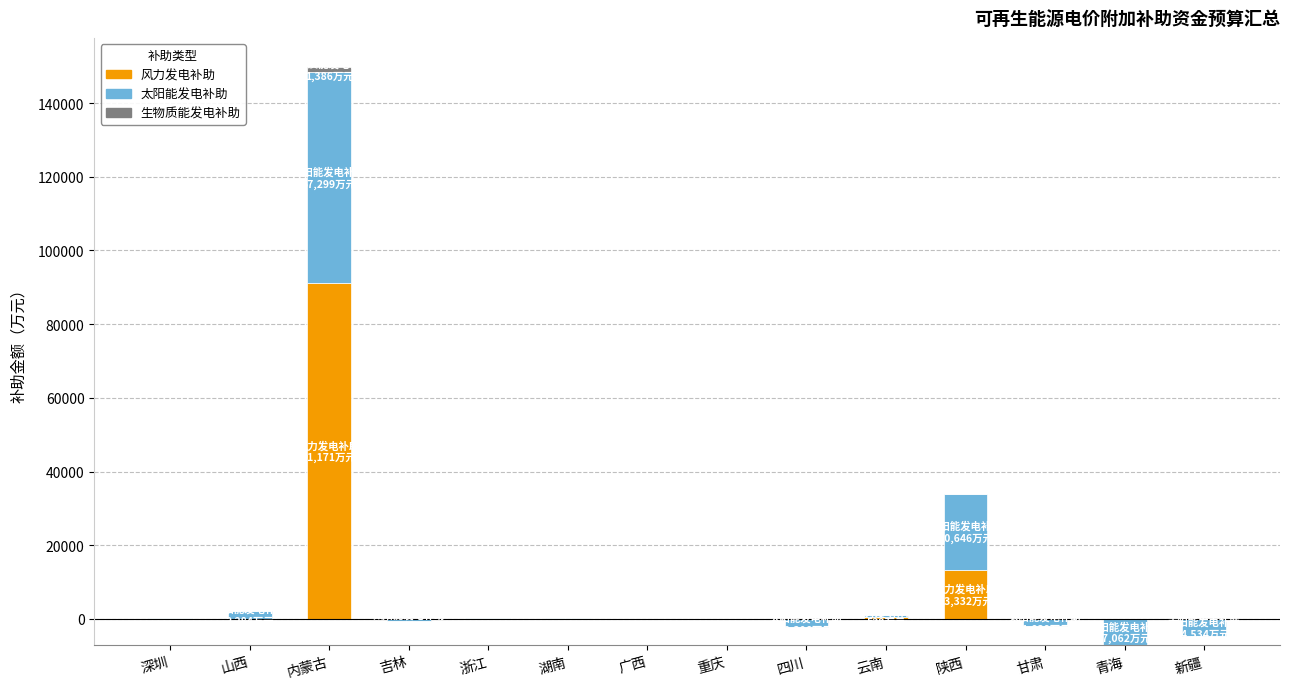

What is the average value of the 风力发电补助 series?

7503